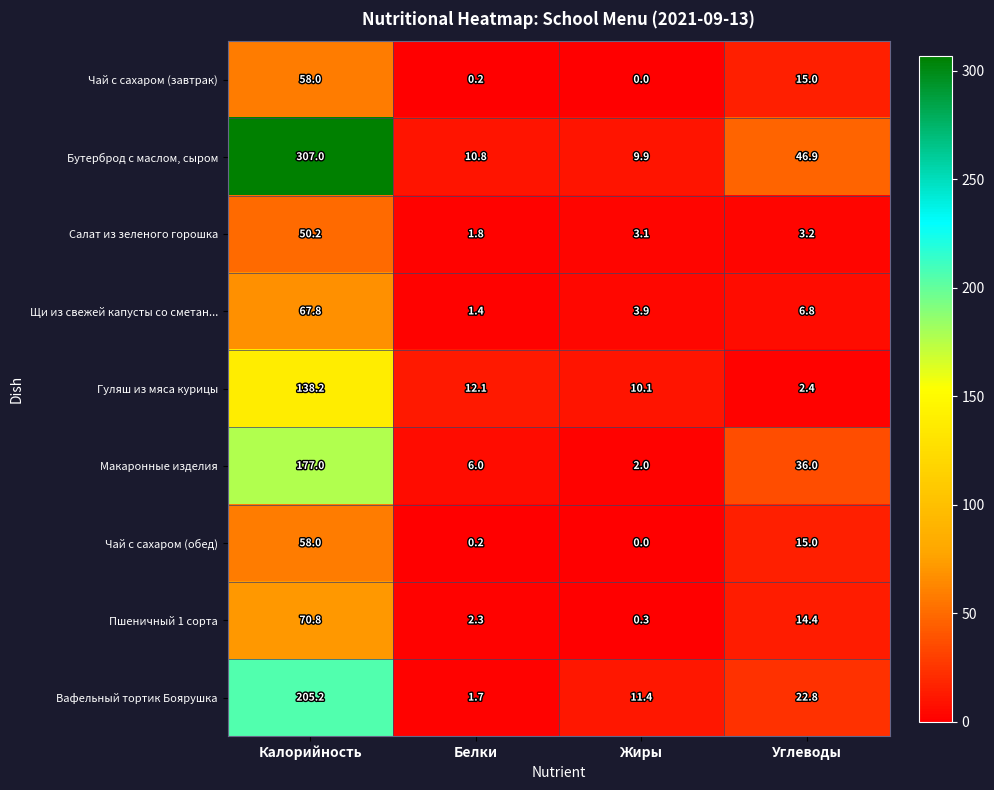

What is the sum of all Чай с сахаром (обед) values?

73.2